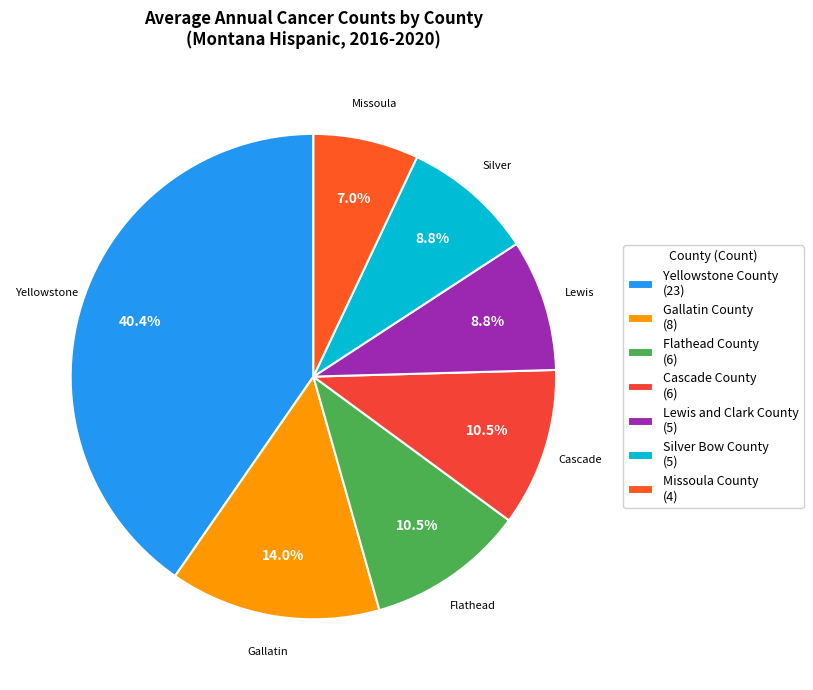

Which slice is the largest?

Yellowstone County